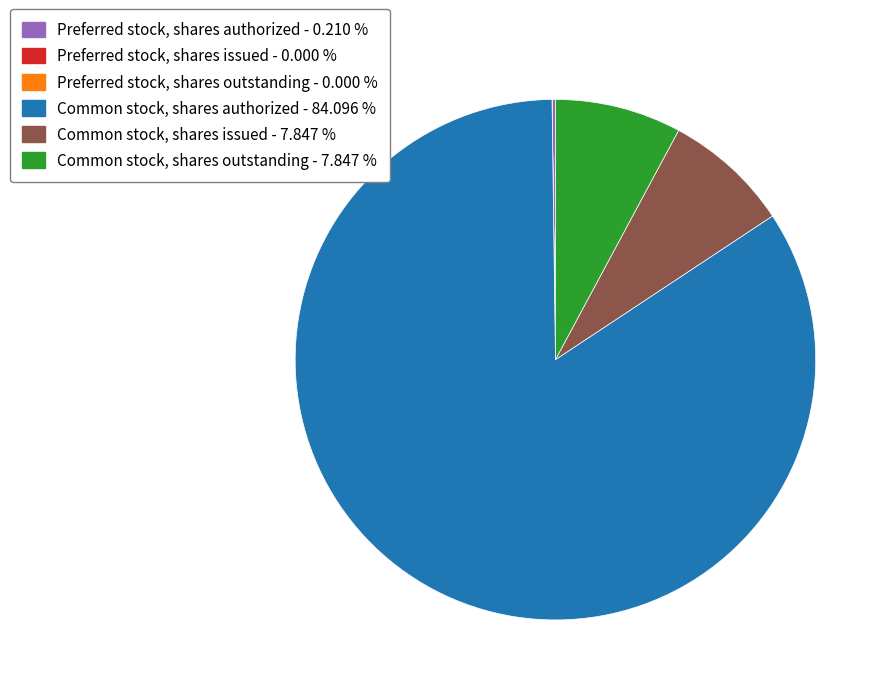

Do Common stock, shares issued - 7.847 % and Common stock, shares authorized - 84.096 % together represent more than half of the pie?

Yes